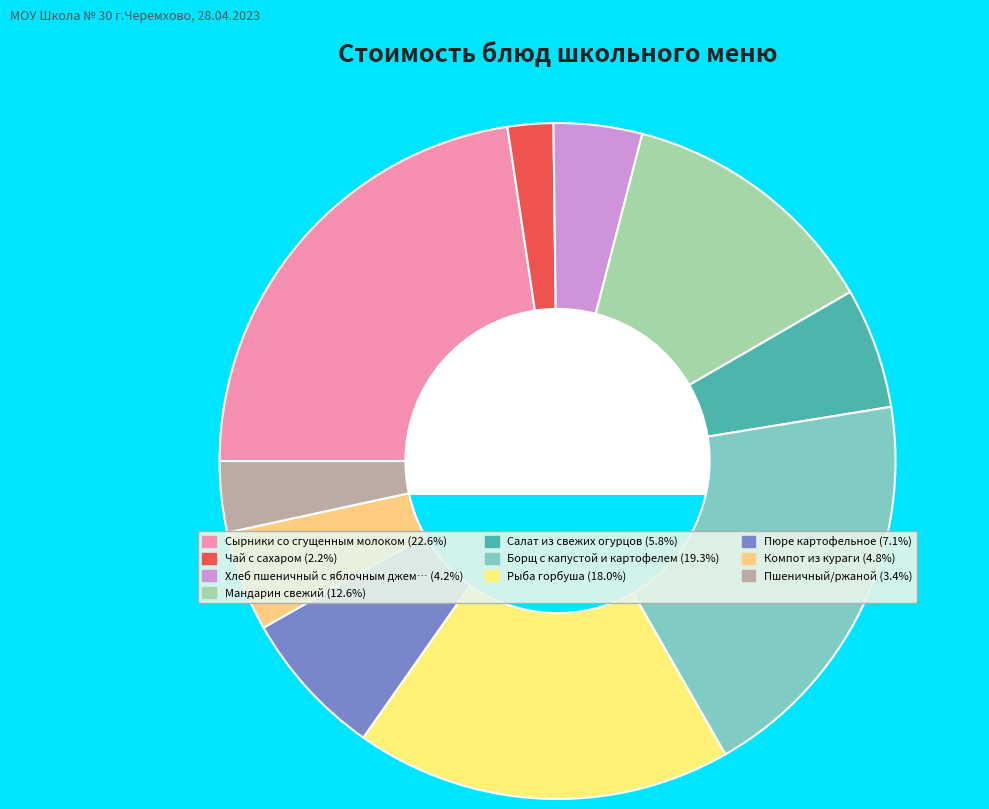

How many segments does this pie chart have?

10